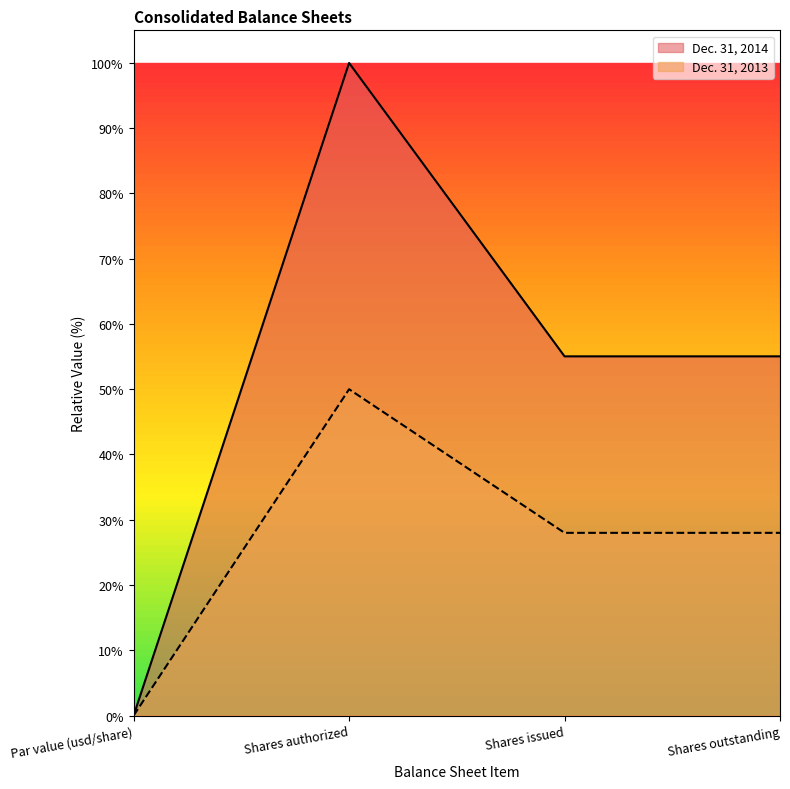

What is the value of the Dec. 31, 2013 point at the 4th from the left?

28.0